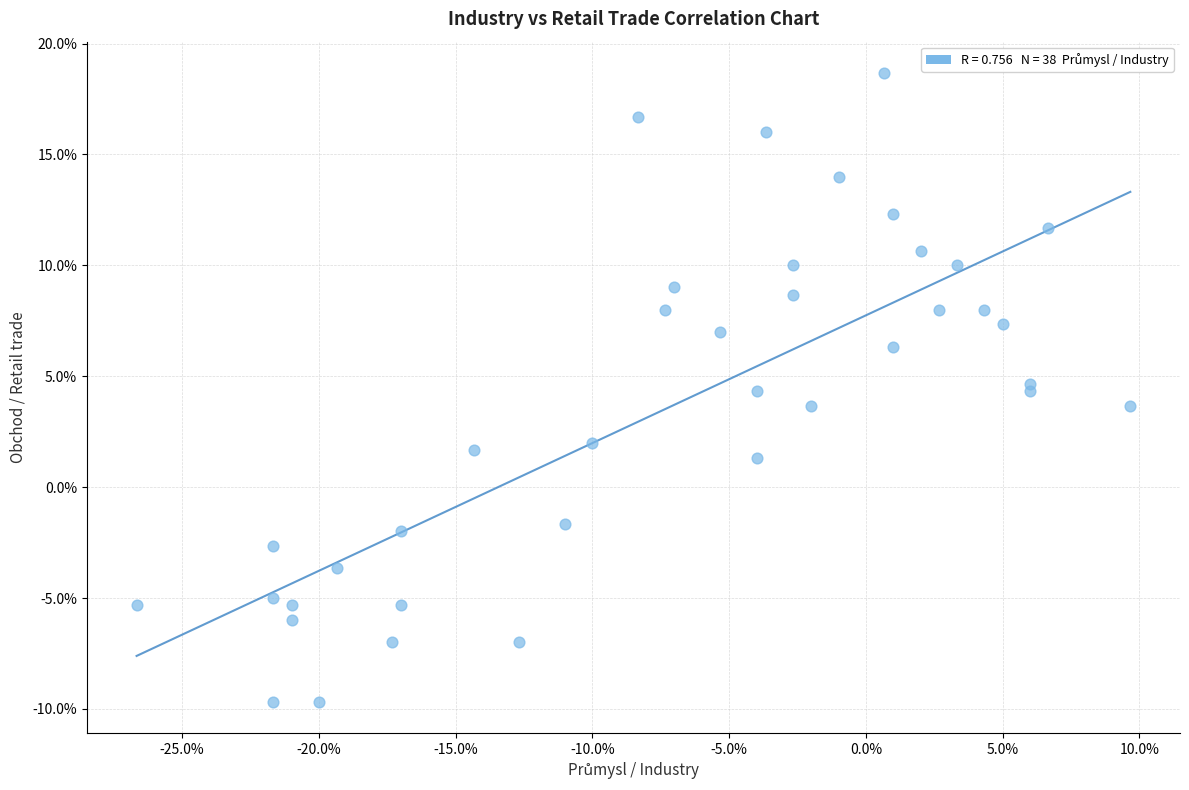

What is the range of Y values (max minus min)?

28.3